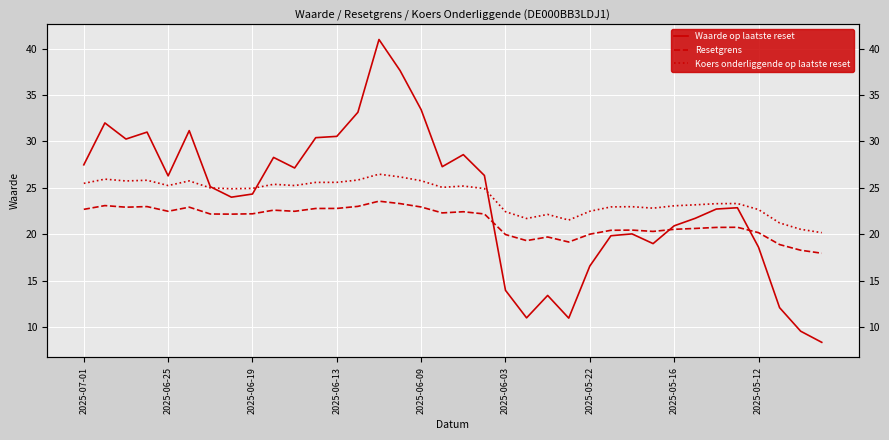

What is the spread (max minus min) of values at 17?

5.0